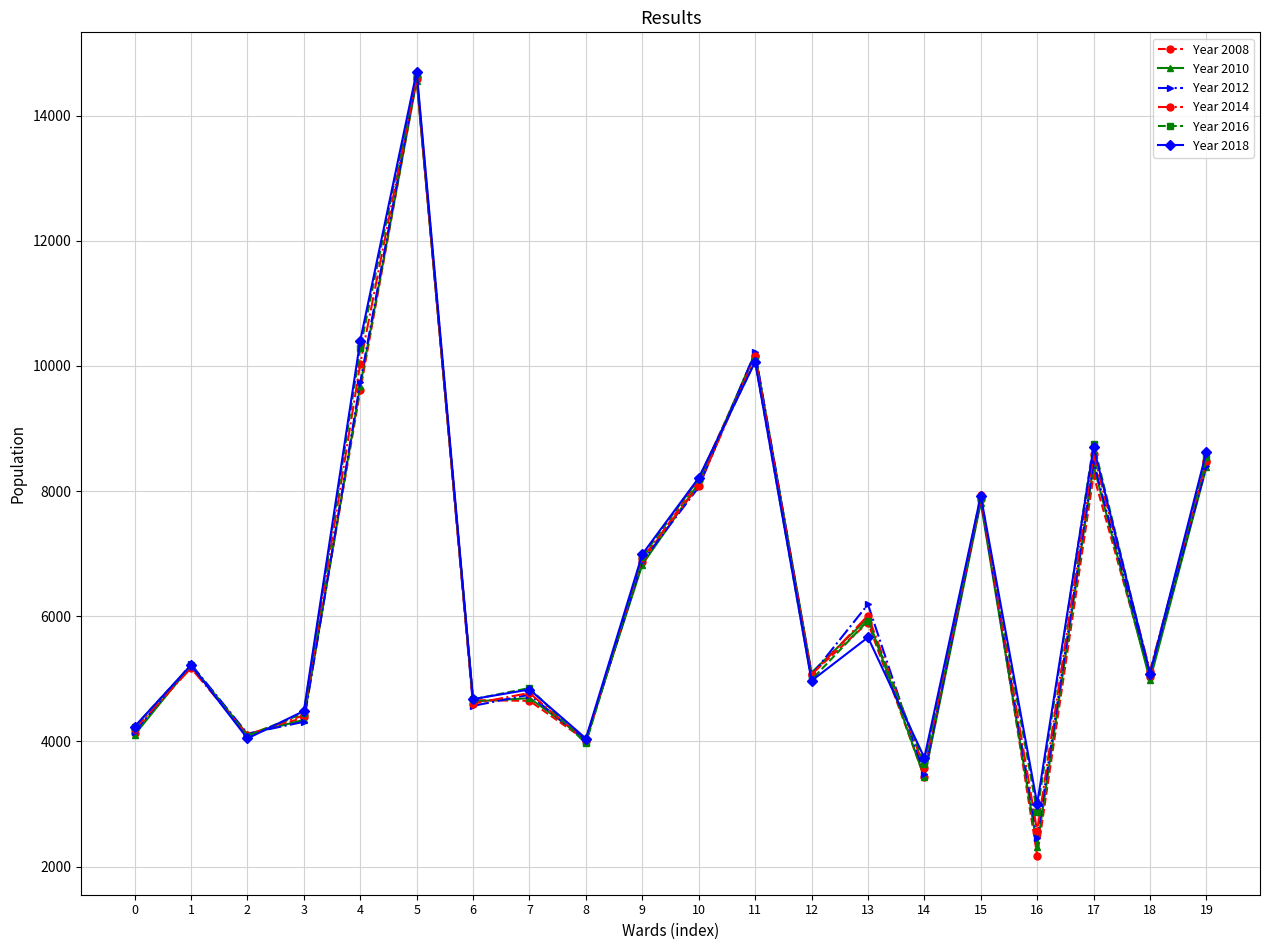

What value does the Year 2016 series have at 3?

4451